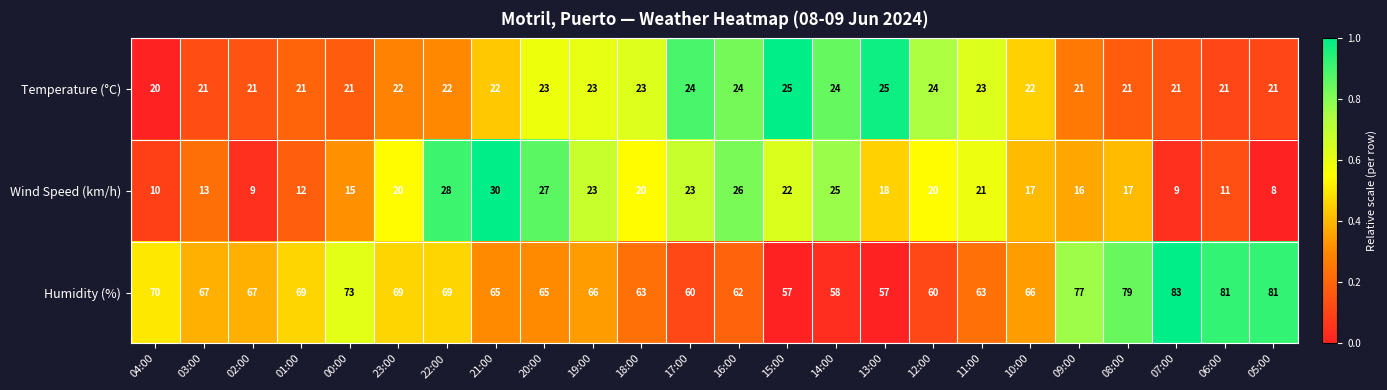

Between 04:00 and 00:00, which series saw the biggest shift?

Wind Speed (km/h)